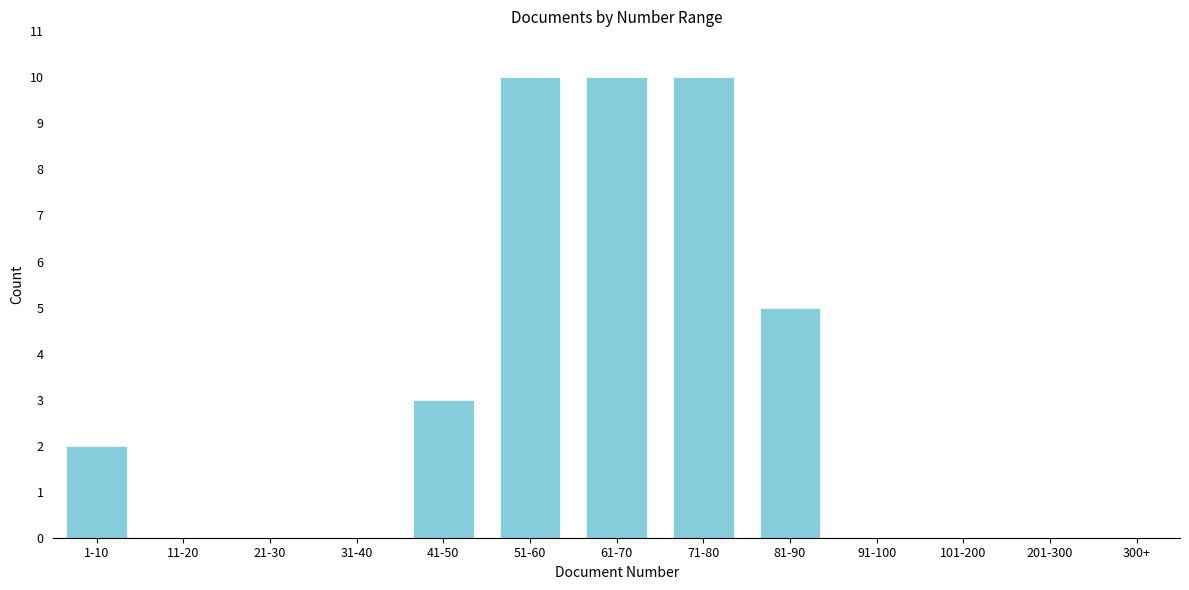

Reading left to right, what are all the values shown in this chart?

1-10=2	11-20=0	21-30=0	31-40=0	41-50=3	51-60=10	61-70=10	71-80=10	81-90=5	91-100=0	101-200=0	201-300=0	300+=0